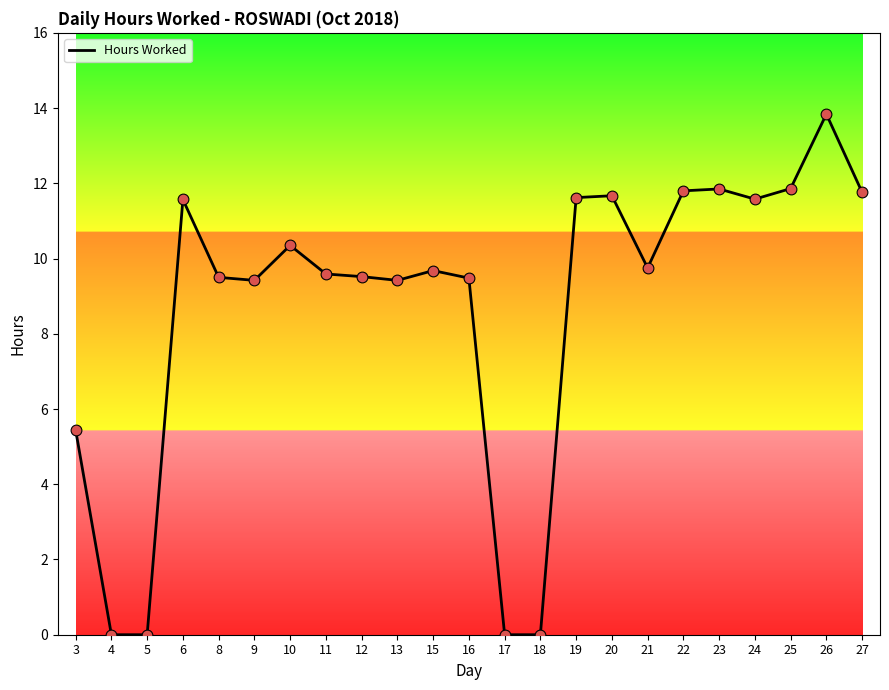

What is the ratio of the value at 21 to the value at 26?

0.7